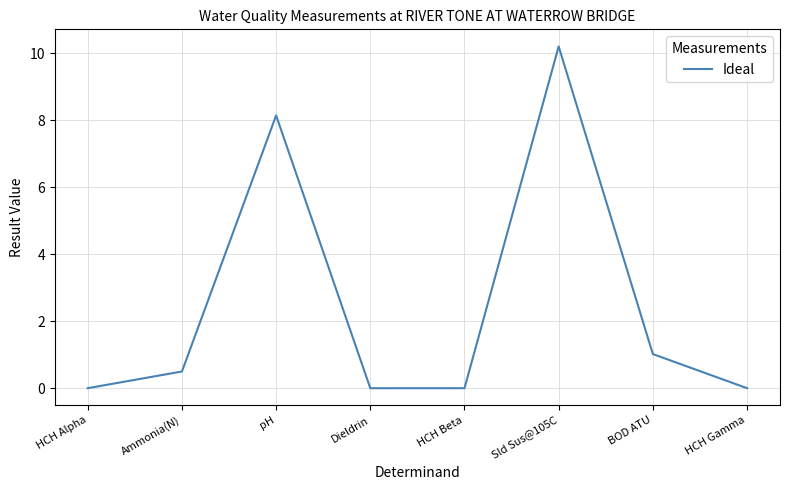

What position from the left is Ammonia(N)?

2